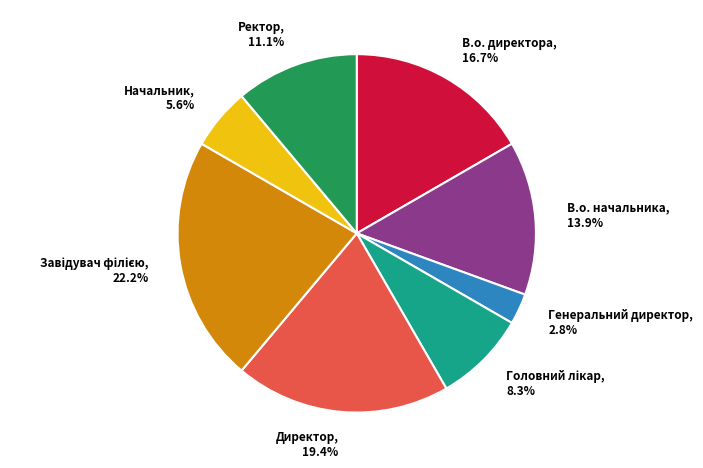

Is the sum of Начальник and В.о. начальника greater than half?

No